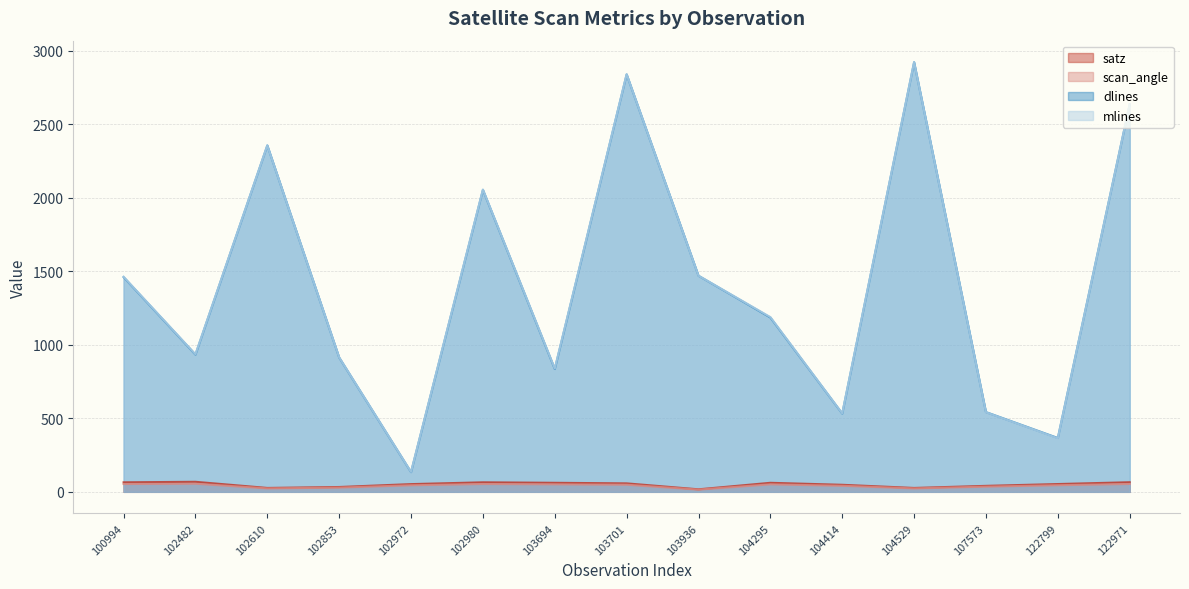

True or false: satz and mlines intersect in this chart.

False